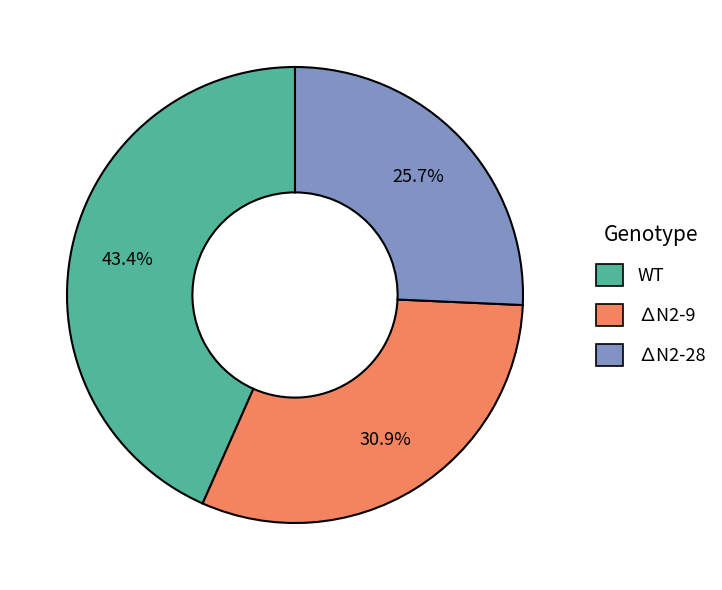

Is there a majority slice in this chart?

No